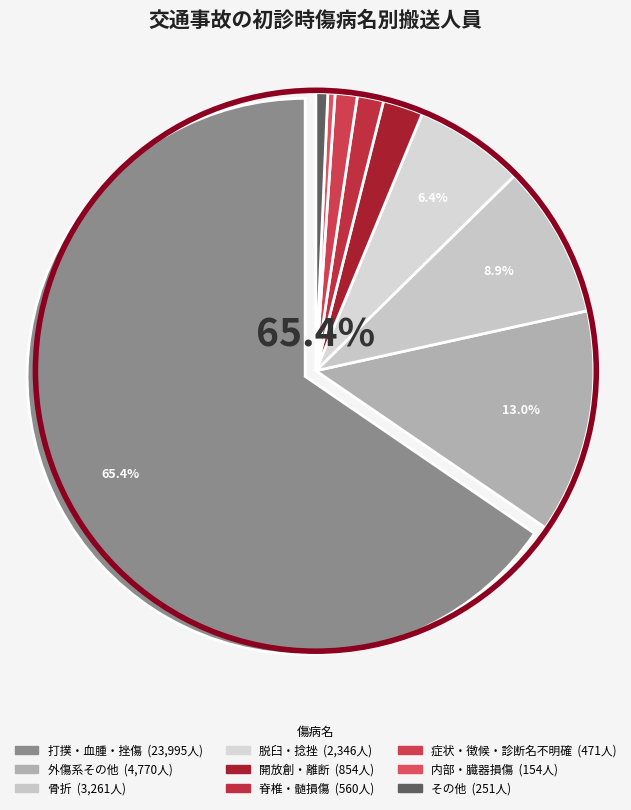

How much of the chart is everything except 症状・徴候・診断名不明確?

98.7%